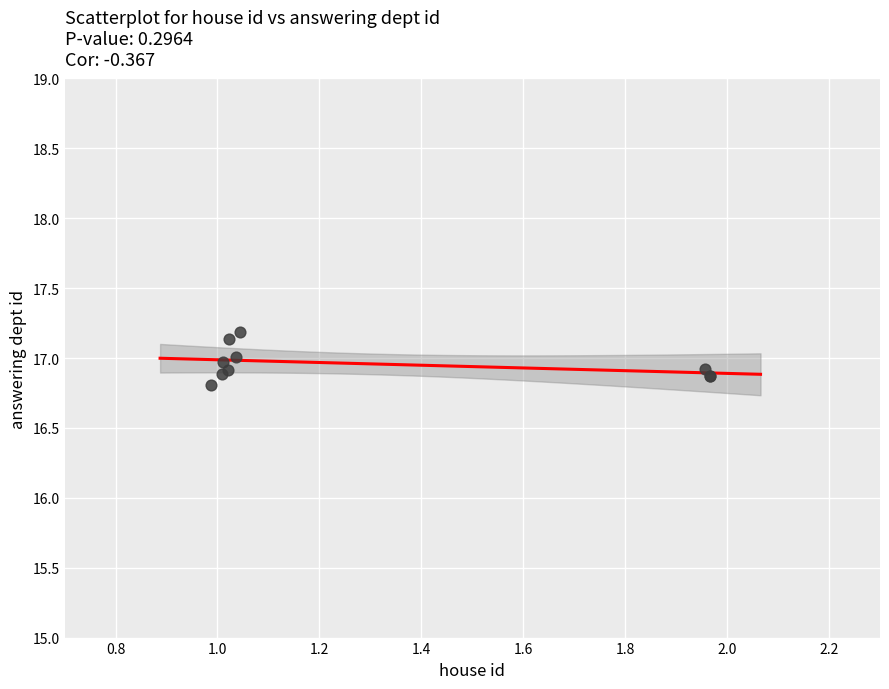

What Y value in the scatter plot is closest to 16?

16.8